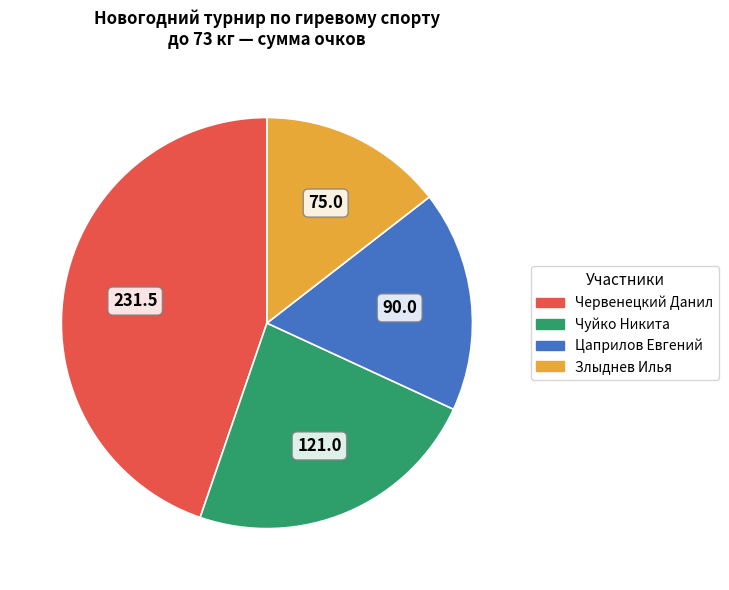

How many segments does this pie chart have?

4